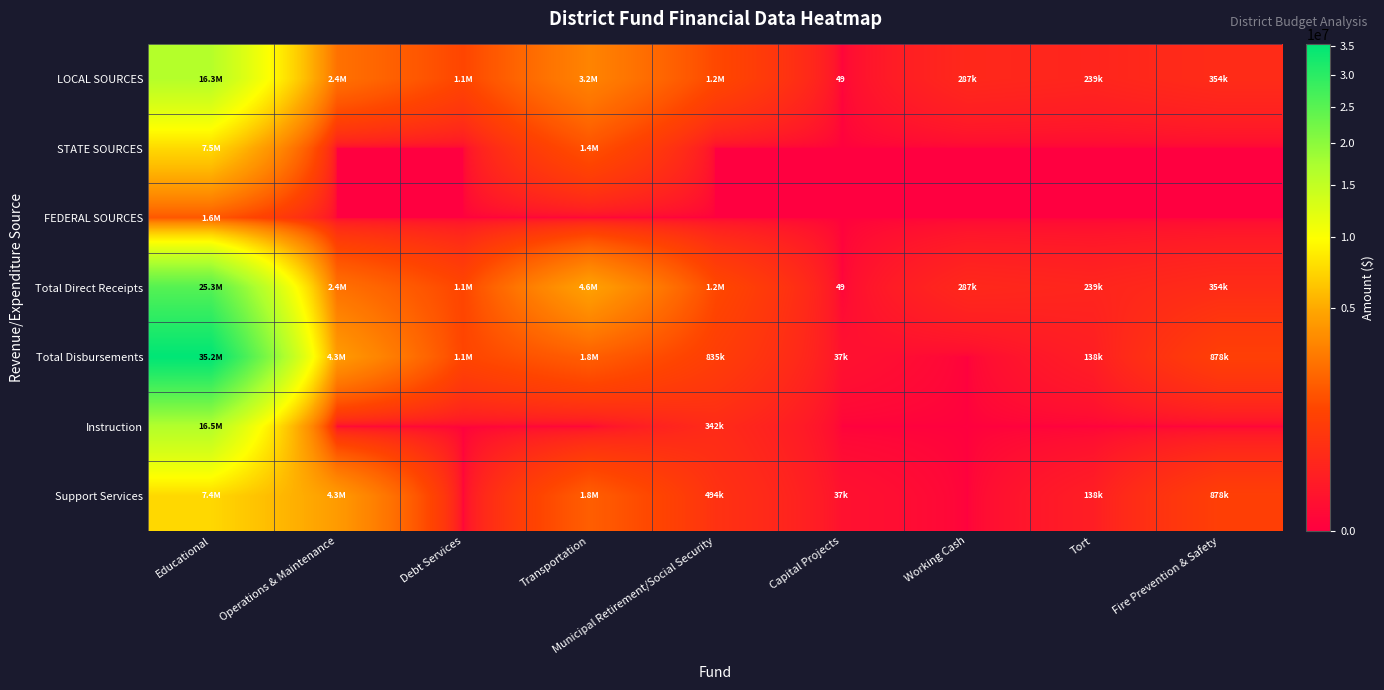

How many values in the Support Services series exceed 493666?

4